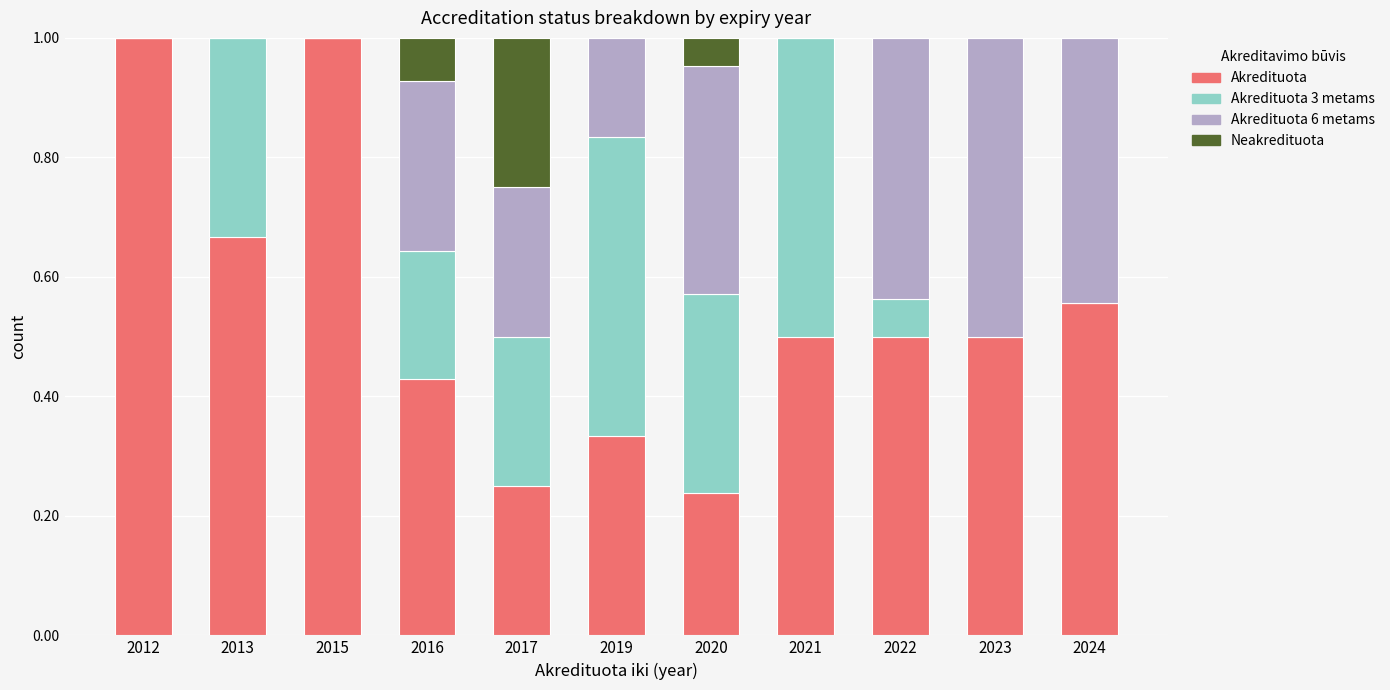

What is the total value across all series at 2024?

1.0